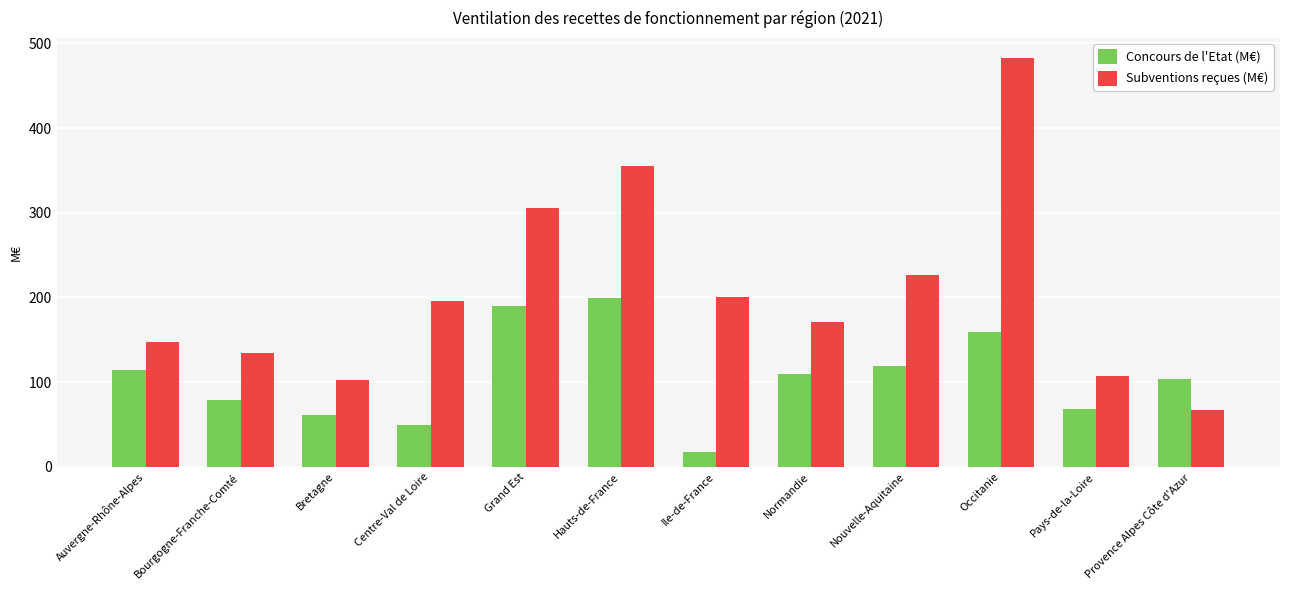

List the series in order of their peak value, lowest first.

Concours de l'Etat (M€), Subventions reçues (M€)